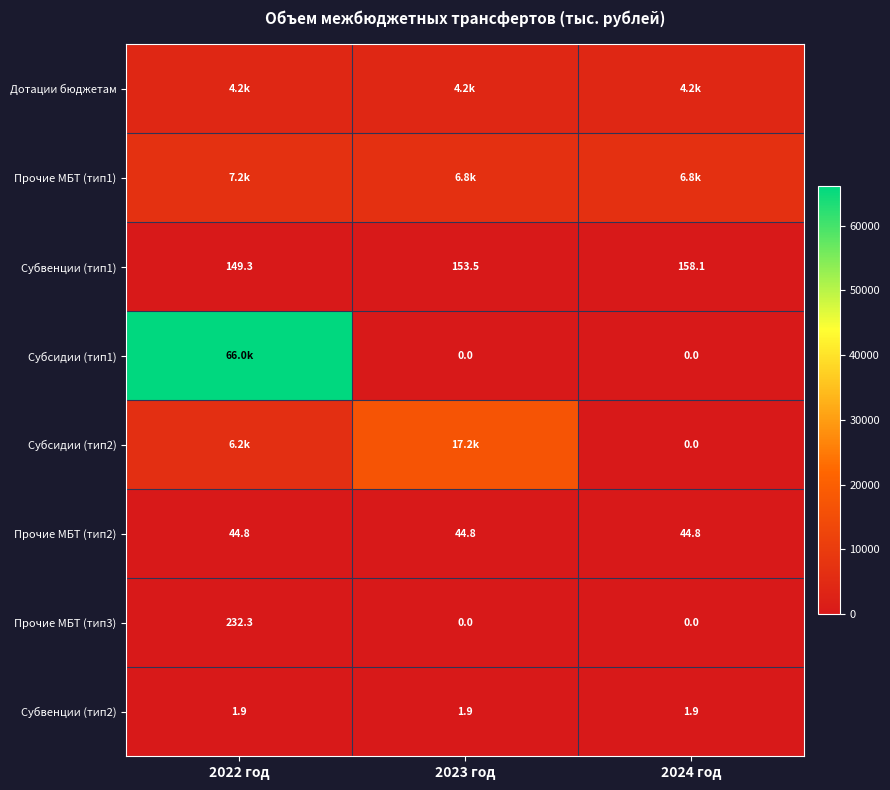

What is the sum of the Прочие МБТ (тип1) values at 2024 год and 2022 год?

13963.6